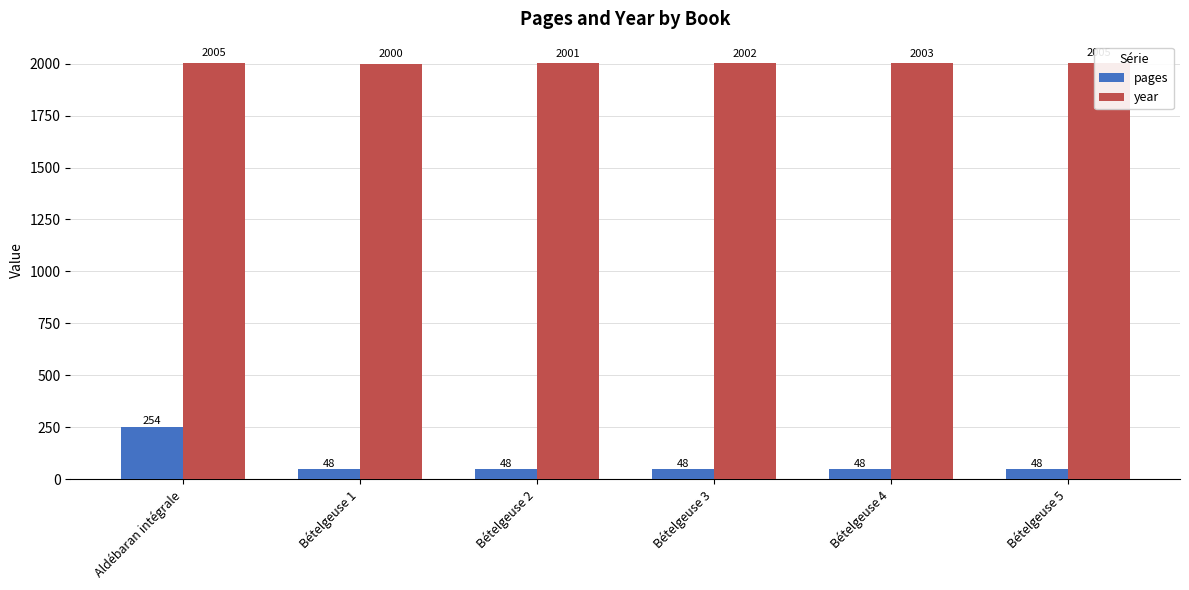

Which series has the largest total across all categories?

year